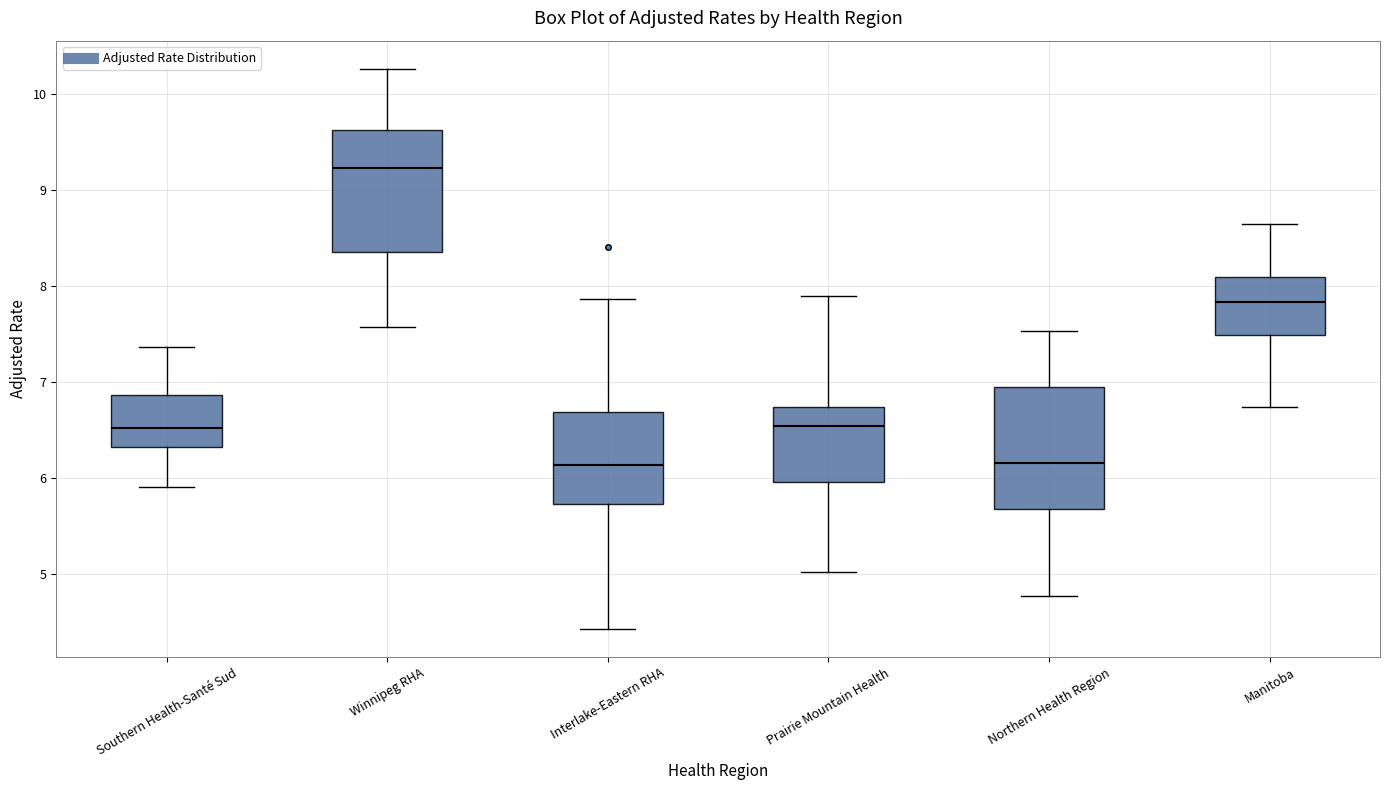

Reading left to right, transcribe this box plot: for each box, give where its median line is, the range the box spans, and where its two whiskers end, as read against the y-axis. The values are not printed on the chart, so give them approximately, as read against the axis.

Southern Health-Santé Sud: median 6.5, box 6.3 to 6.9, whiskers 5.9 to 7.4
Winnipeg RHA: median 9.2, box 8.4 to 9.6, whiskers 7.6 to 10.3
Interlake-Eastern RHA: median 6.1, box 5.7 to 6.7, whiskers 4.4 to 7.9
Prairie Mountain Health: median 6.5, box 6.0 to 6.7, whiskers 5.0 to 7.9
Northern Health Region: median 6.2, box 5.7 to 6.9, whiskers 4.8 to 7.5
Manitoba: median 7.8, box 7.5 to 8.1, whiskers 6.7 to 8.6